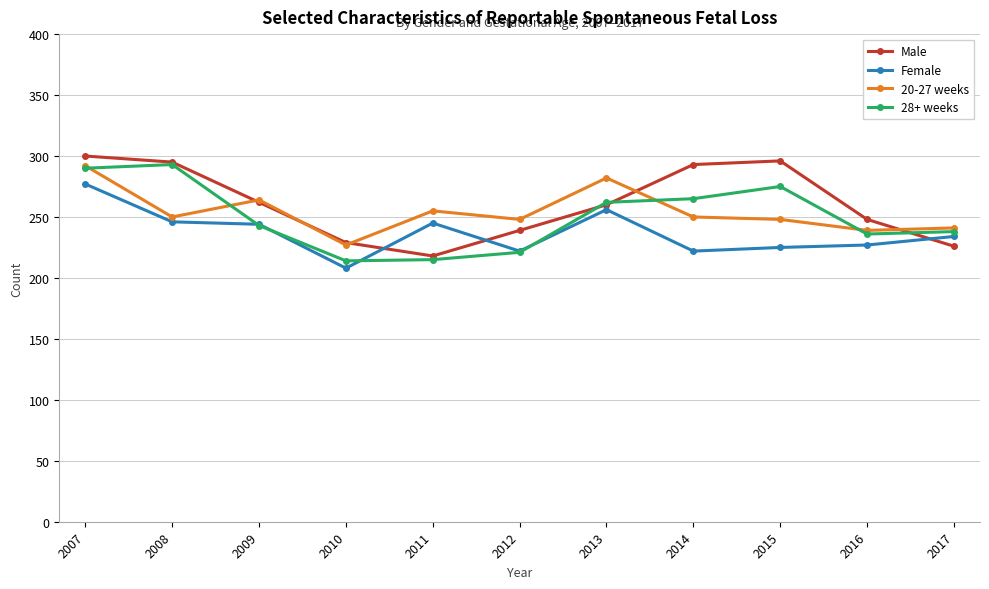

What is the difference between the maximum and minimum values in the 28+ weeks series?

79